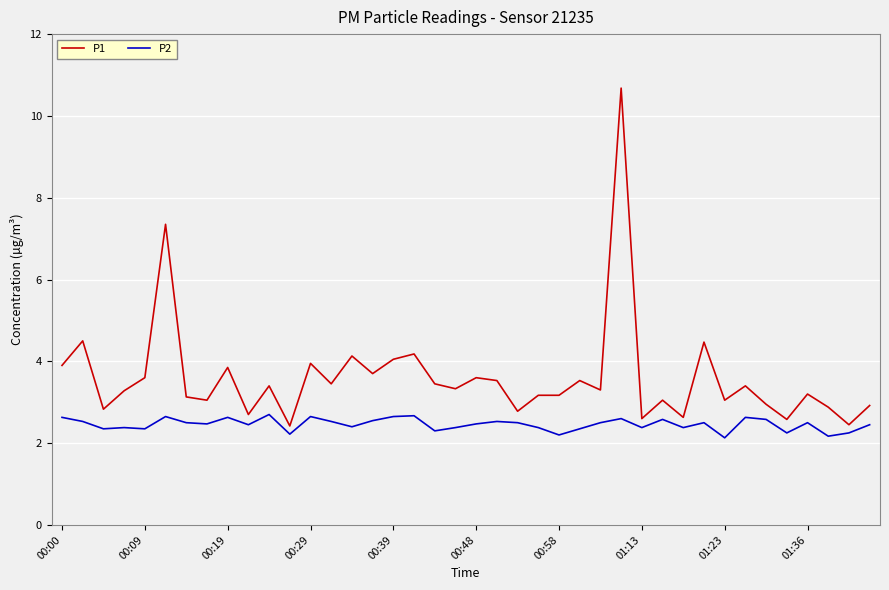

List the series in order of their peak value, highest first.

P1, P2